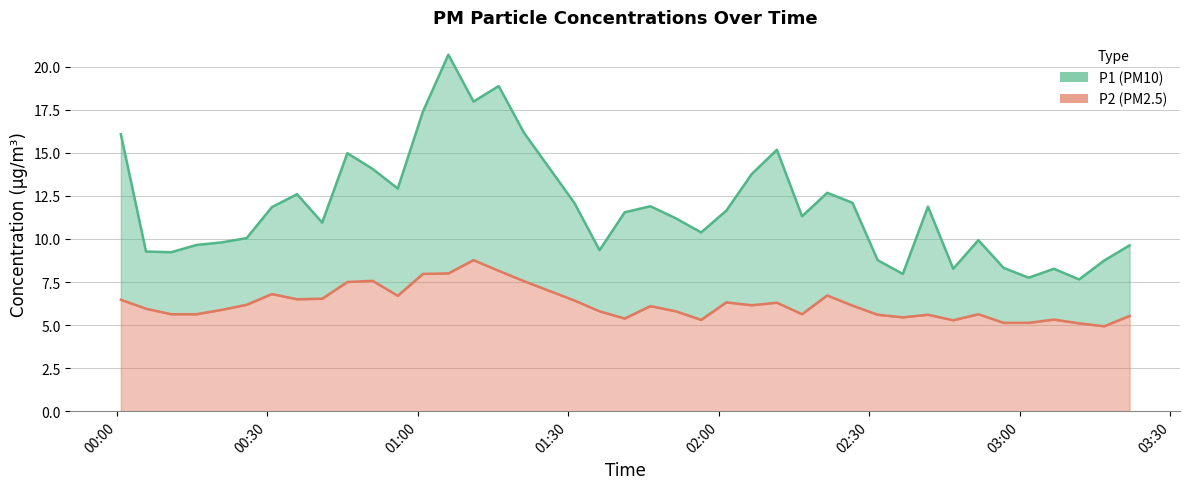

How many lines are shown in the chart?

2